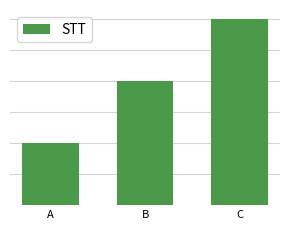

What is the change in value from A to B?

+1